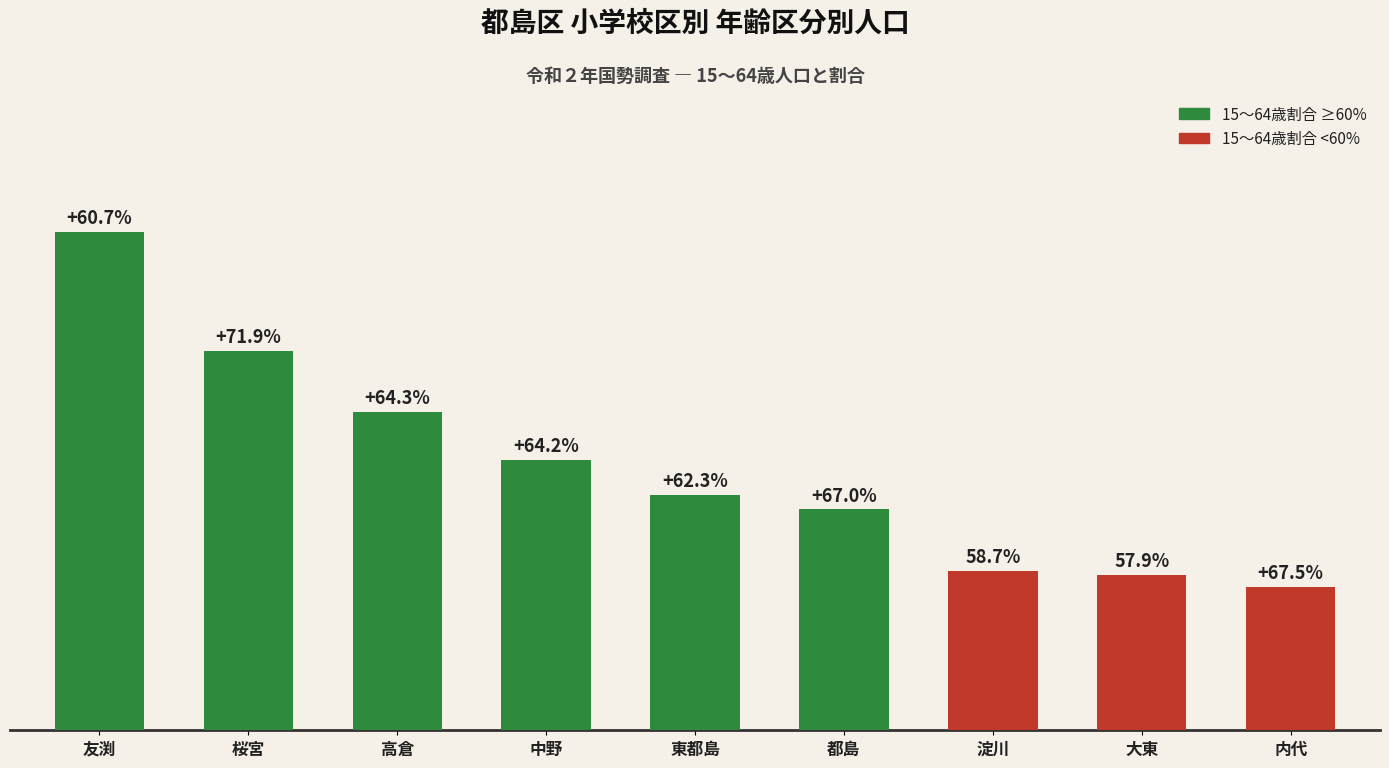

True or false: the data shows 6524 at 東都島.

True